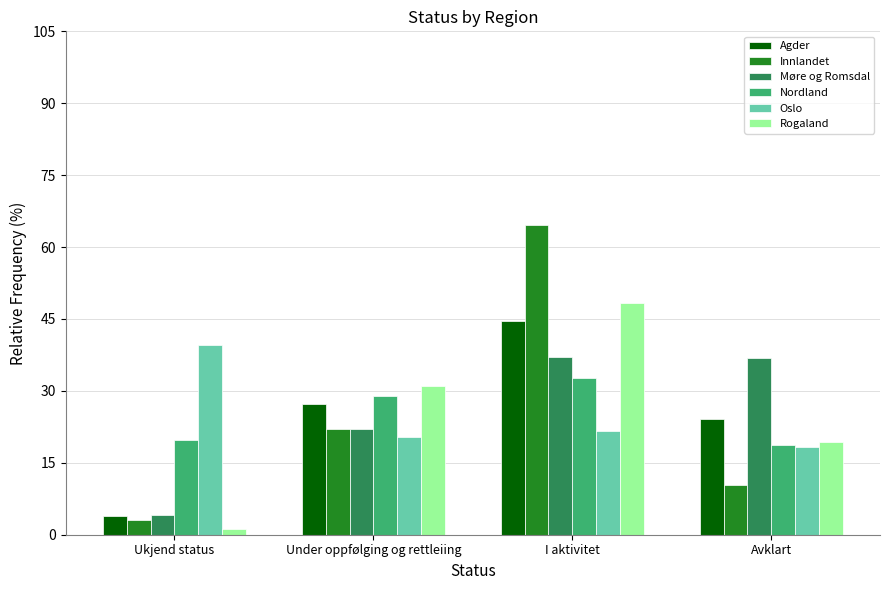

Read the Møre og Romsdal value at I aktivitet.

37.0